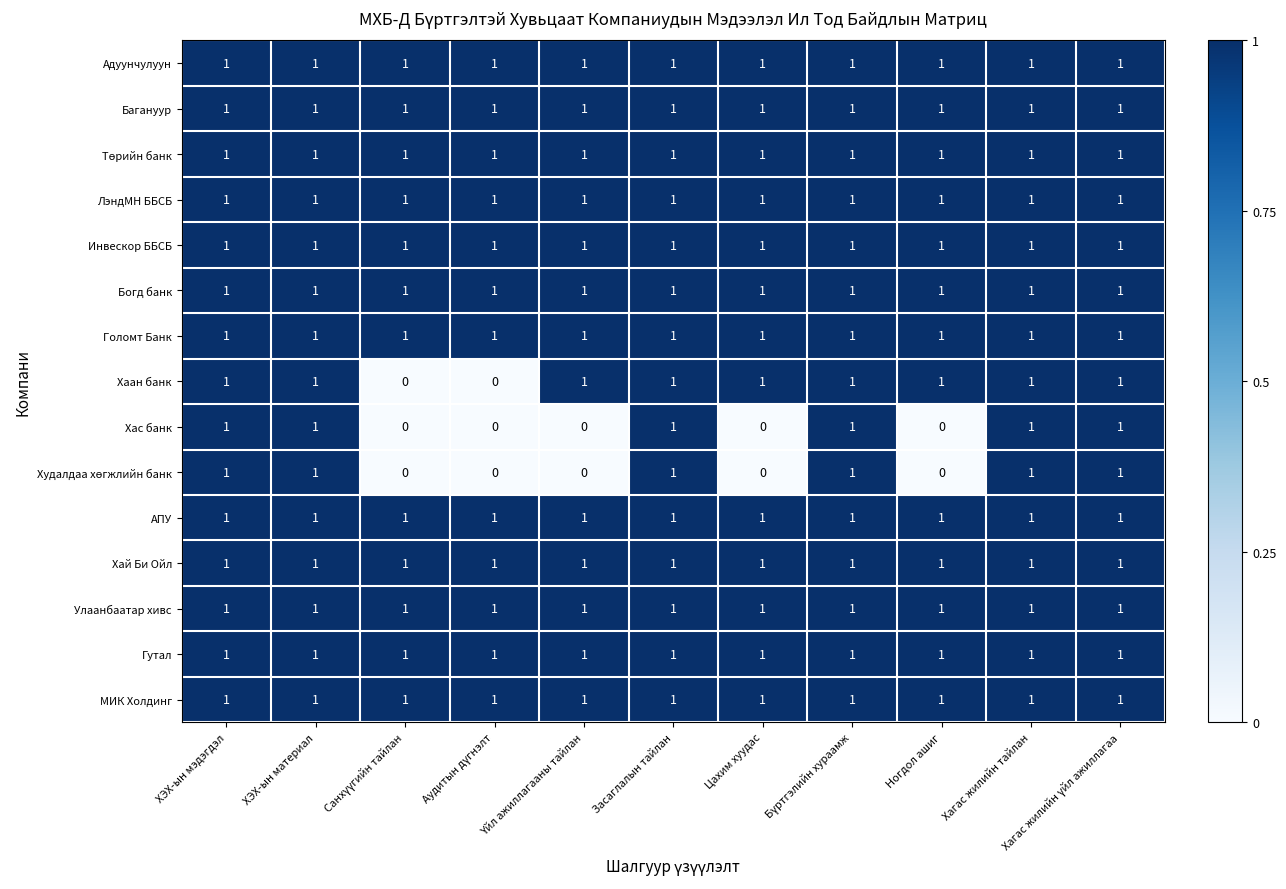

True or false: Багануур has a value of 1 at ХЭХ-ын мэдэгдэл.

True